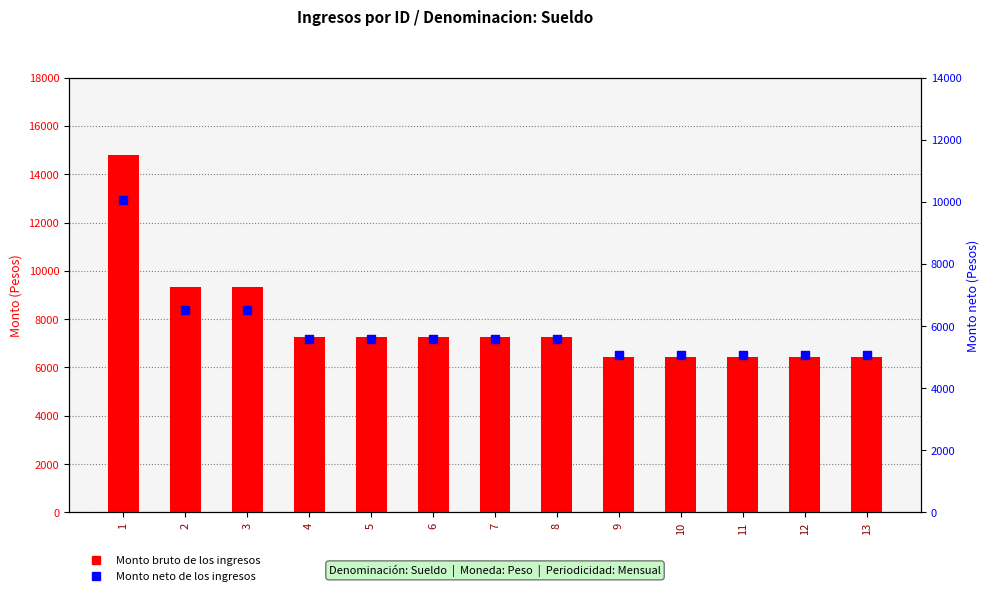

What is the total value across all series at 7?

12851.3